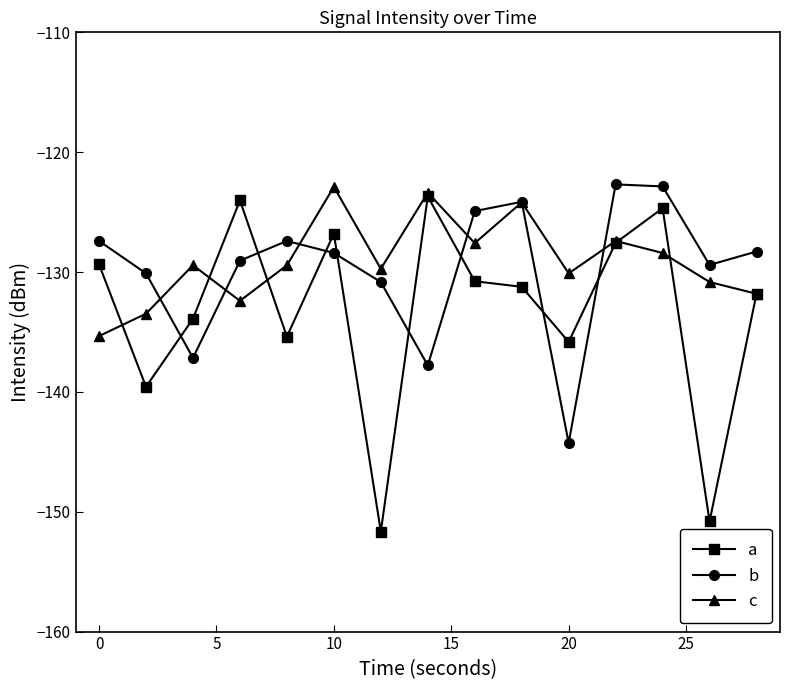

How many categories are shown in the chart?

15